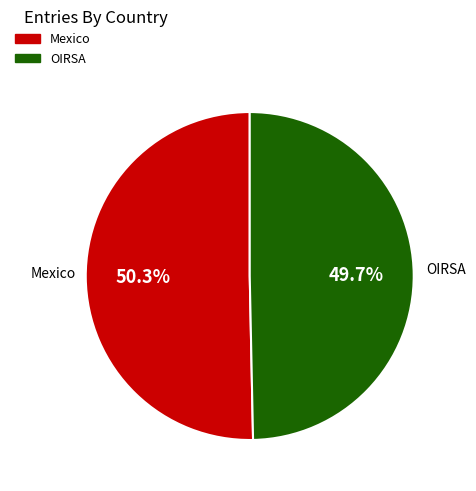

Which slice is the largest?

Mexico